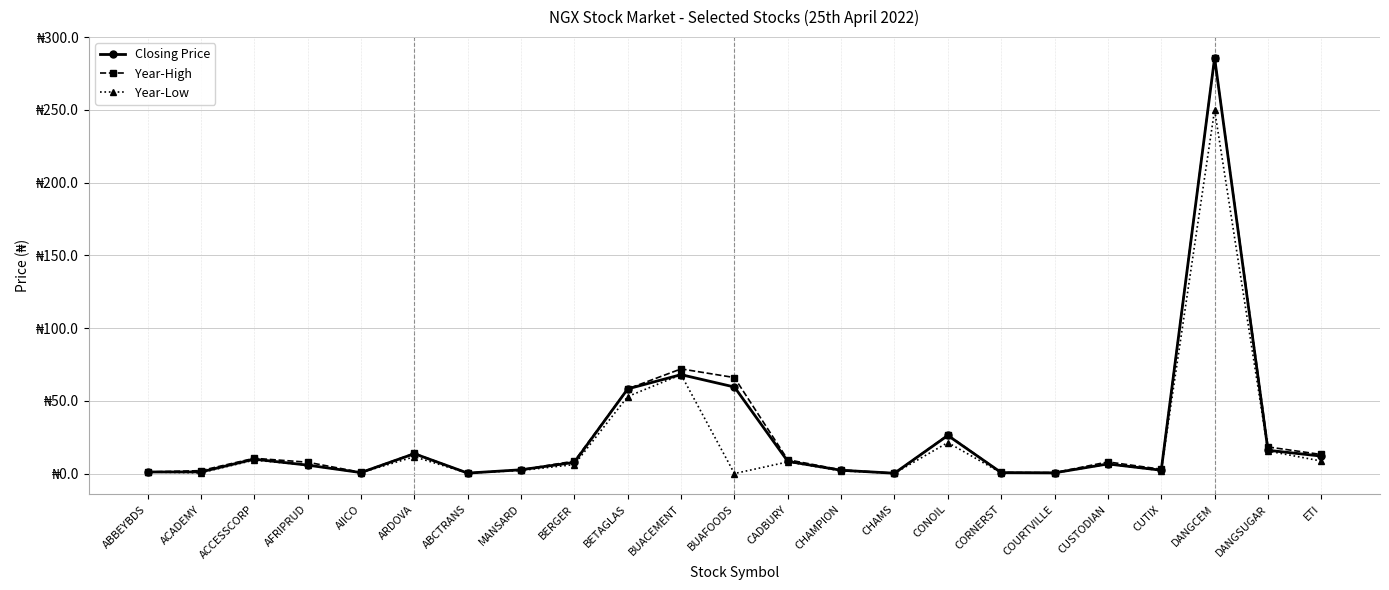

Does the chart have visible grid lines?

Yes